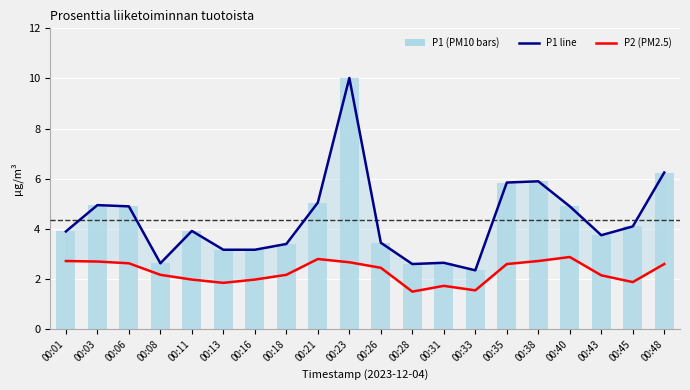

How many data points in P1 line are less than 3?

4